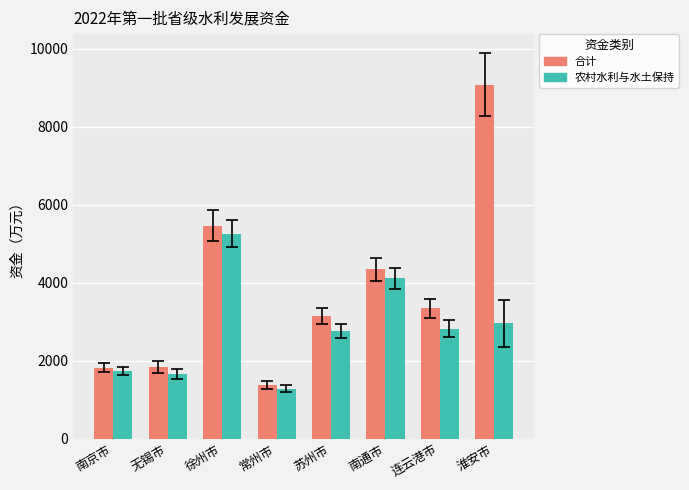

Rank the series at 常州市 from lowest to highest value.

农村水利与水土保持, 合计